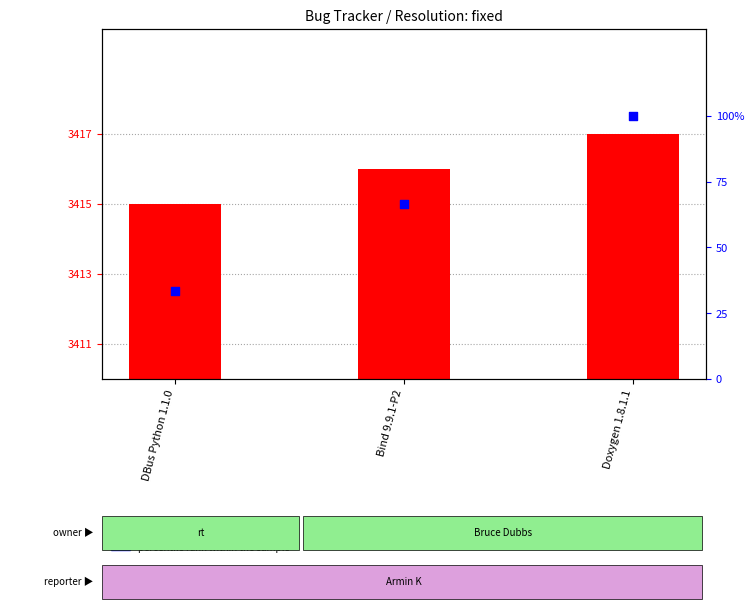

At which category is the sum across all series the highest?

Doxygen 1.8.1.1